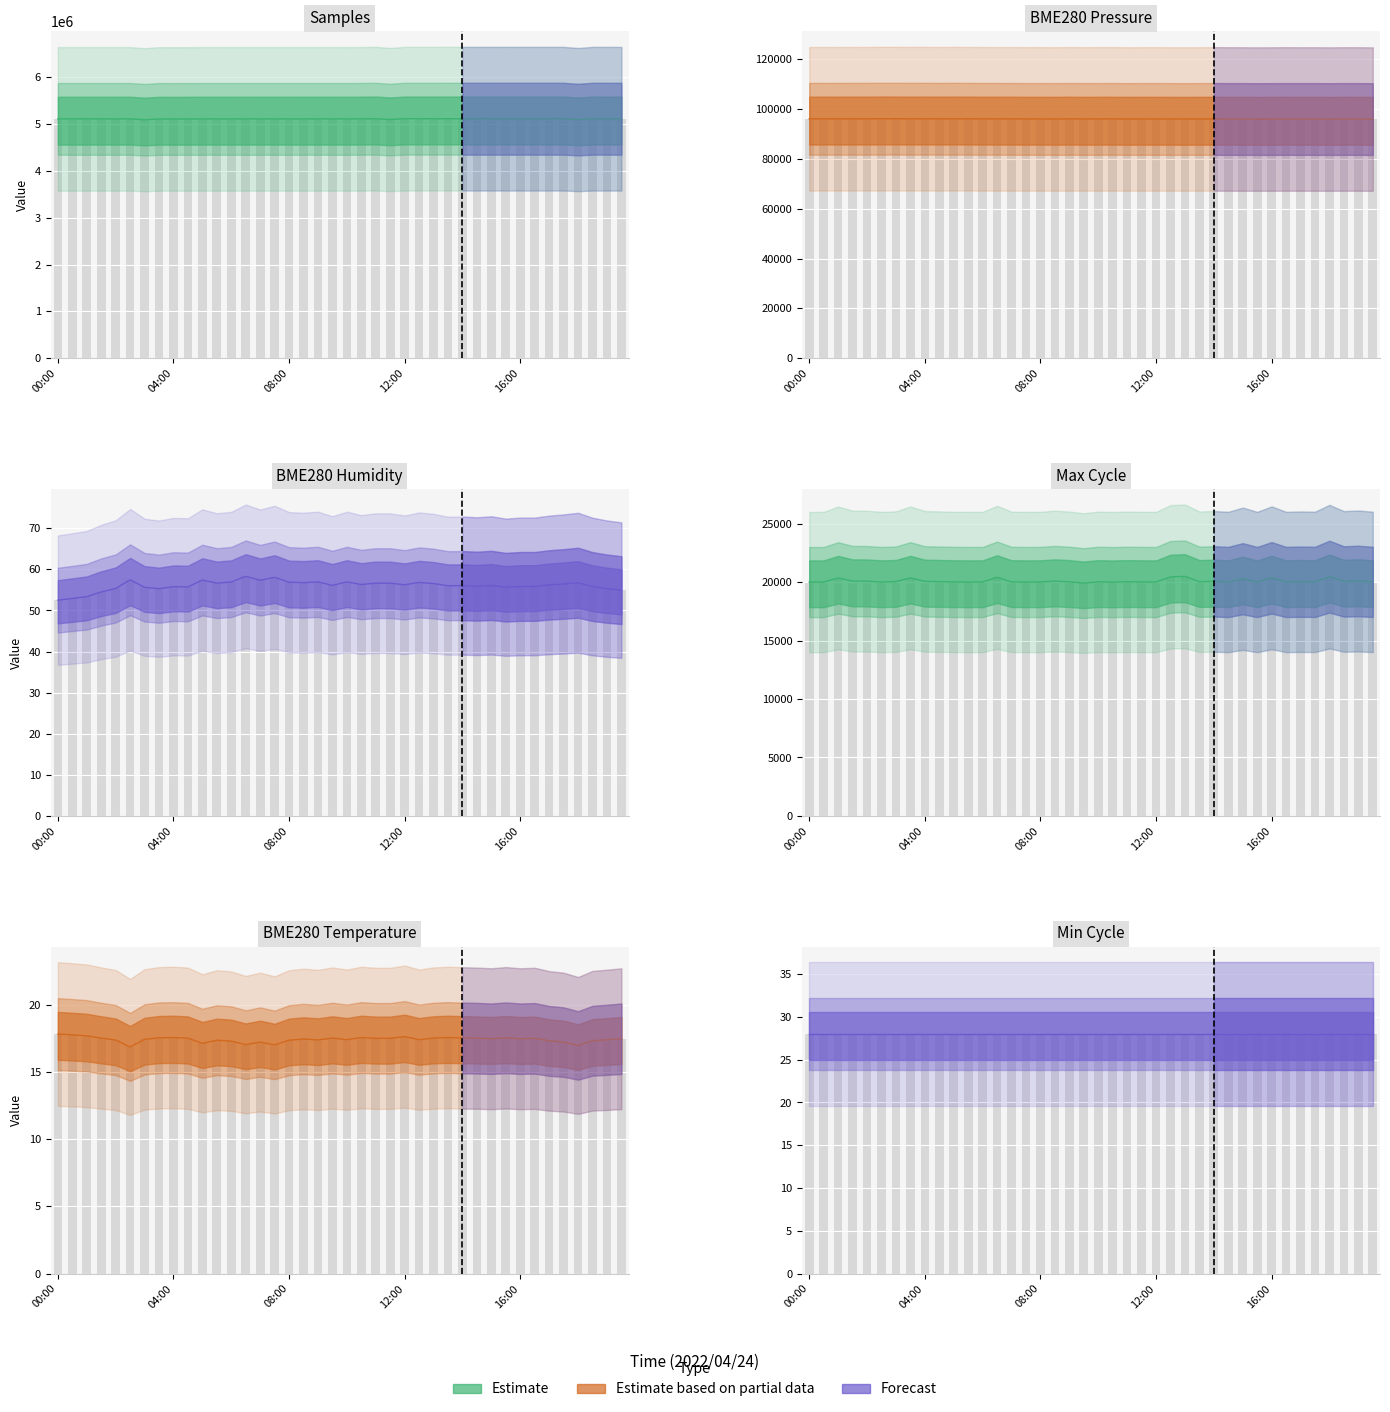

What is the average value of the Samples series?

5114329.0